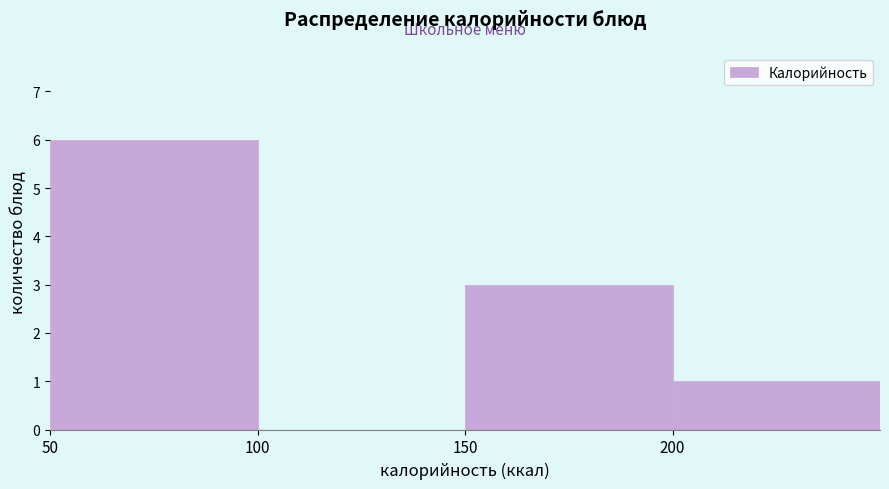

Reading left to right, list every bar in this chart as the range it spans on the x-axis followed by its height. The values are not printed on the chart, so give them approximately, as read against the axis.

50 to 100: 6
100 to 150: 0
150 to 200: 3
200 to 250: 1